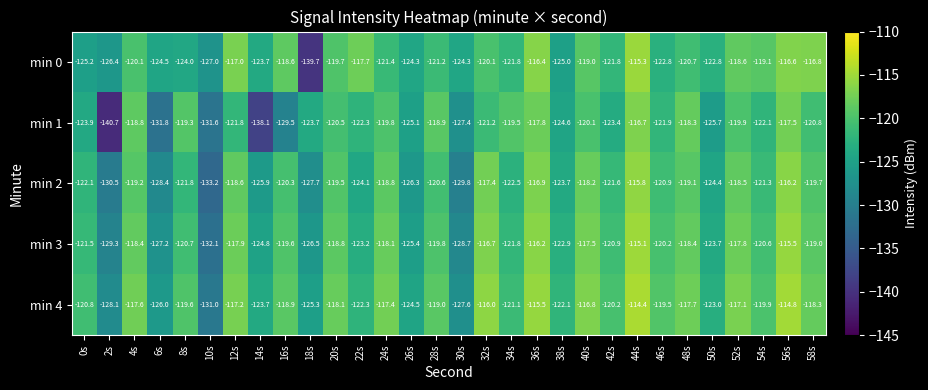

What is the difference between the maximum and second lowest values in the min 2 series?

14.7